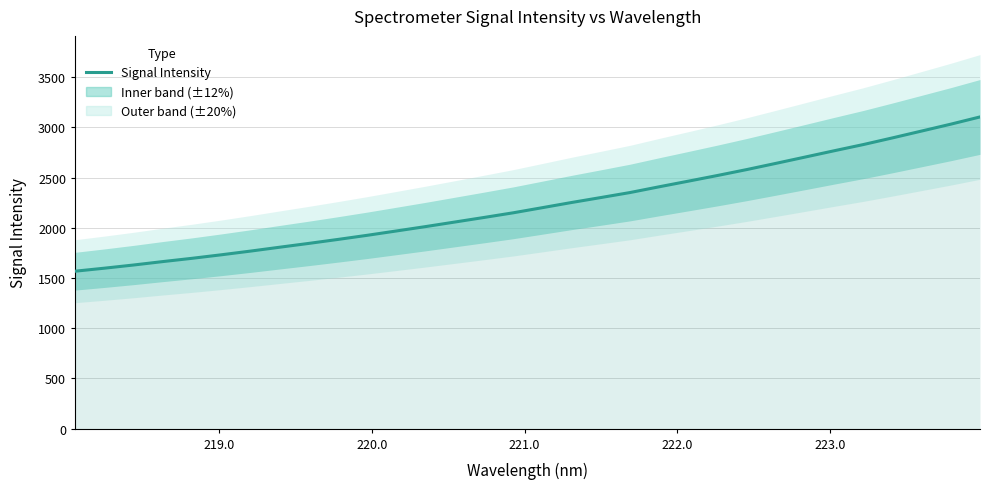

How many values exceed 2200?

16